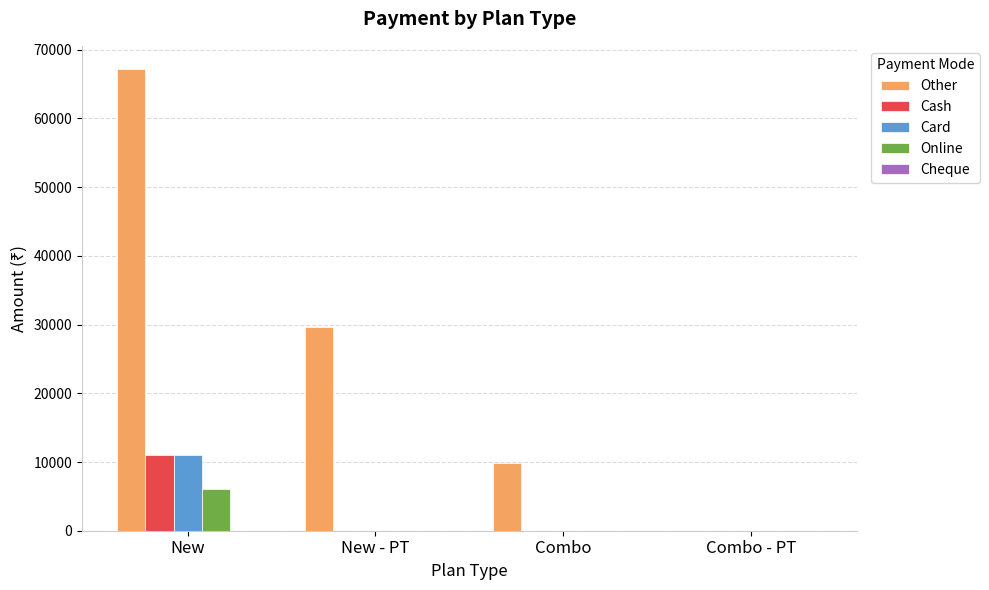

What is the total value across all series at Combo?

9900